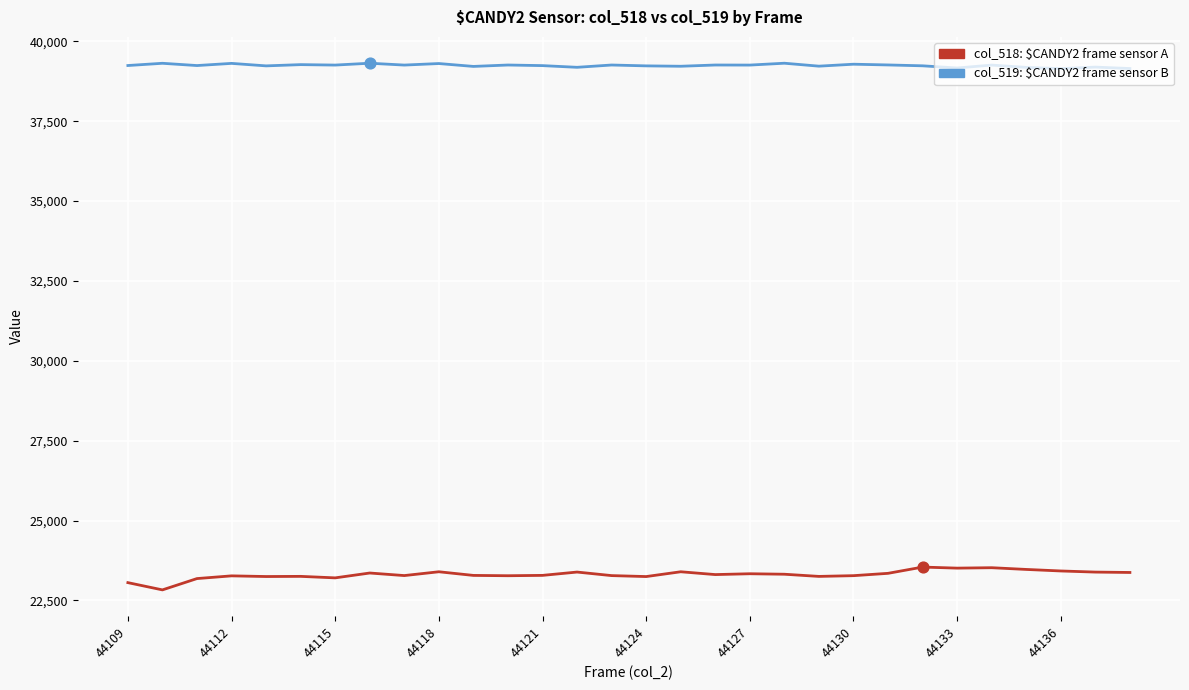

What is the minimum value shown in the chart?

22832